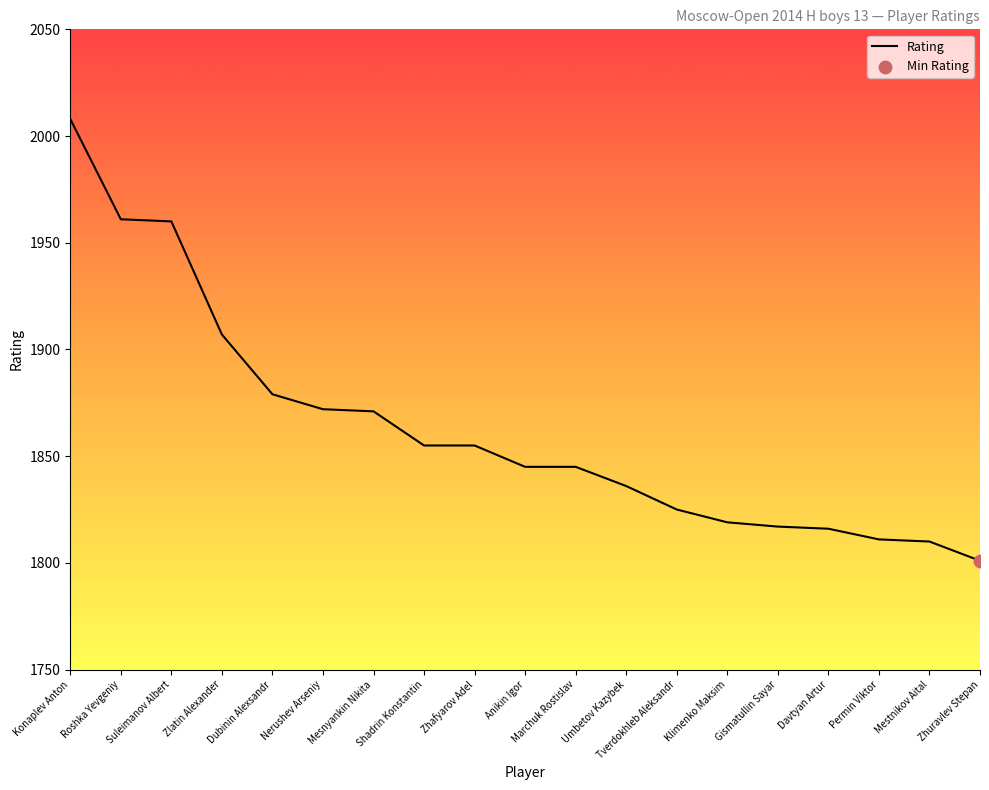

What is the ratio of the value at Umbetov Kazybek to the value at Zhafyarov Adel?

1.0